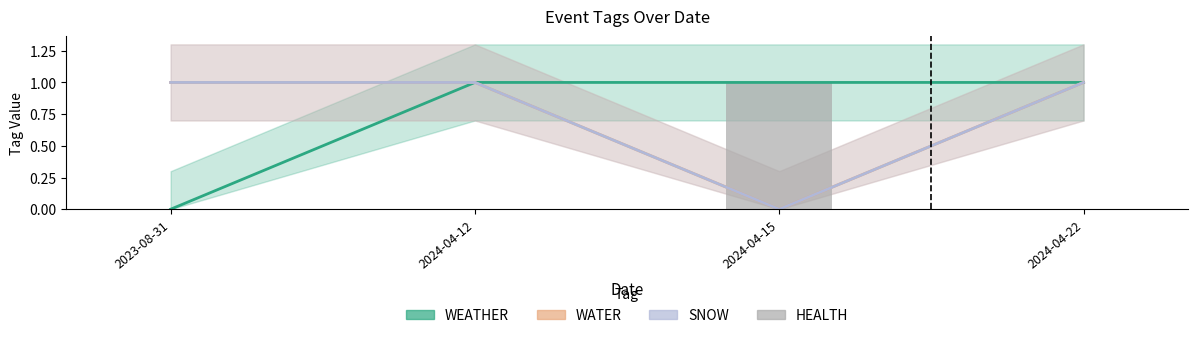

True or false: SNOW has a value of 2 at 2023-08-31.

False